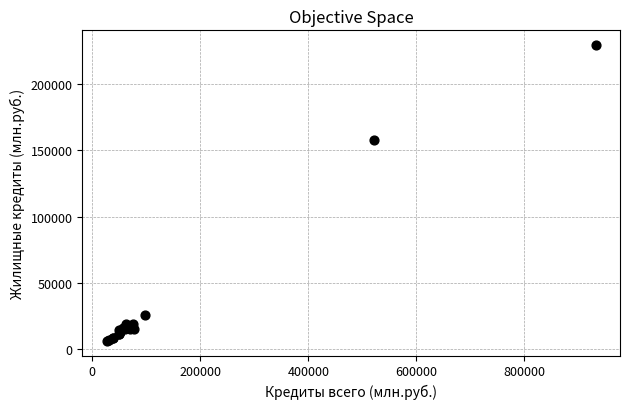

What Y value in the scatter plot is closest to 117754?

157552